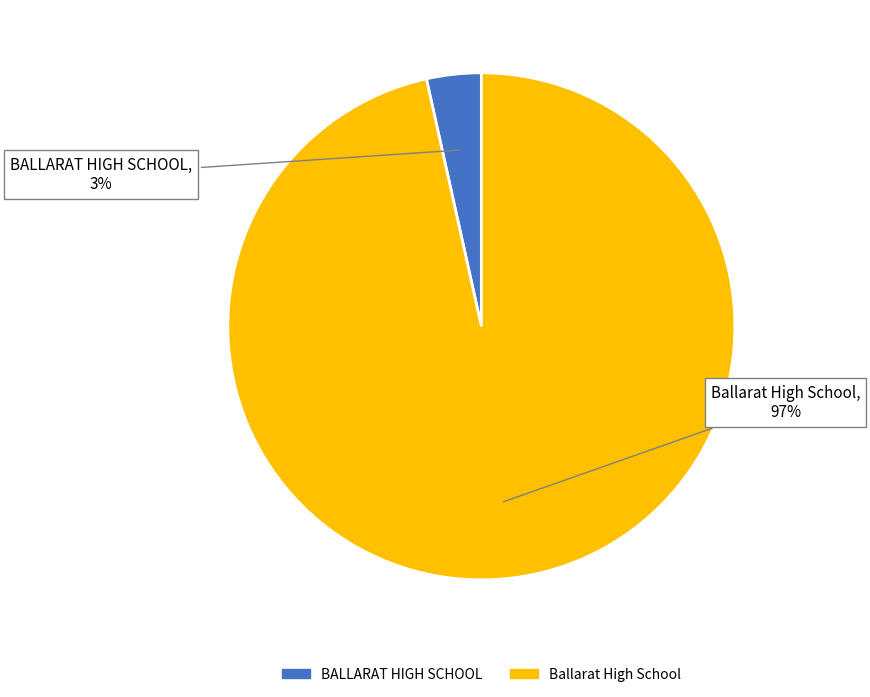

Is it true that Ballarat High School is 97% of the pie?

True